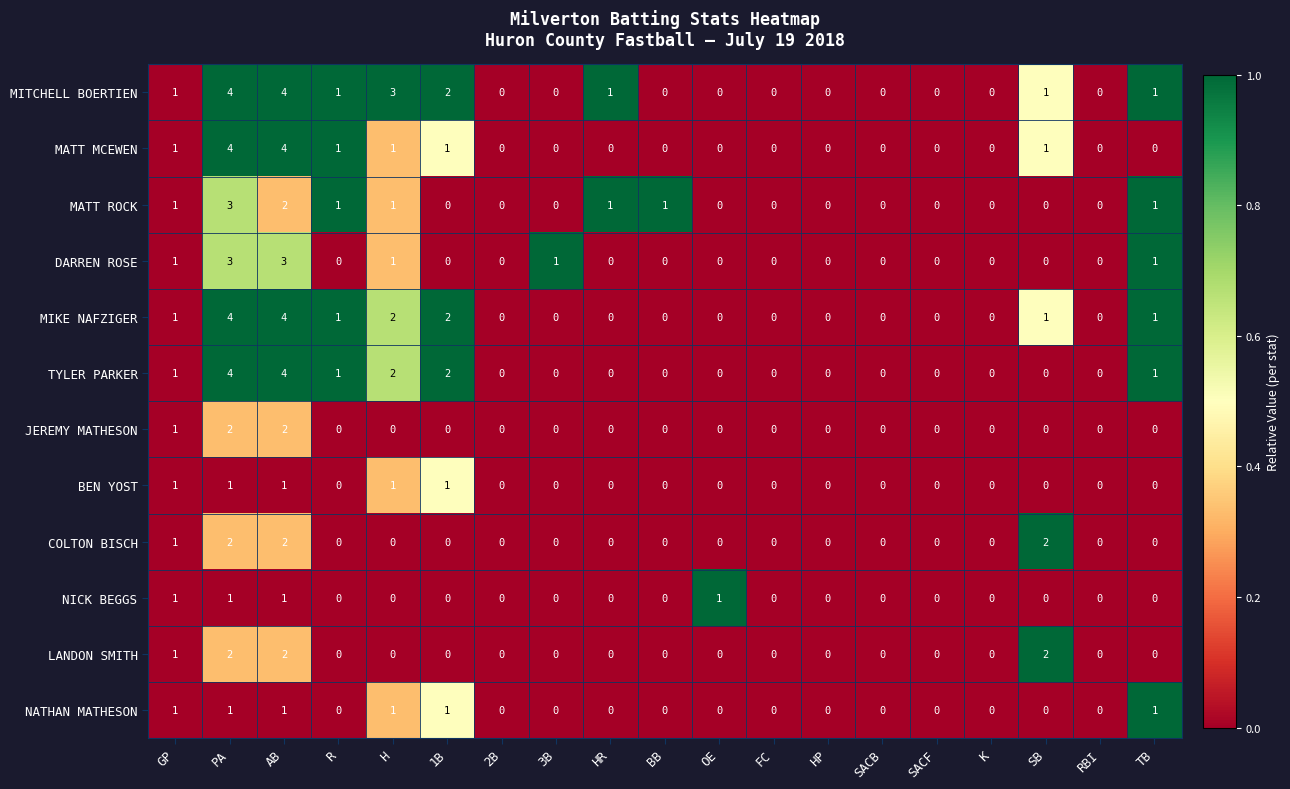

Between AB and TB, which series saw the biggest shift?

MATT MCEWEN